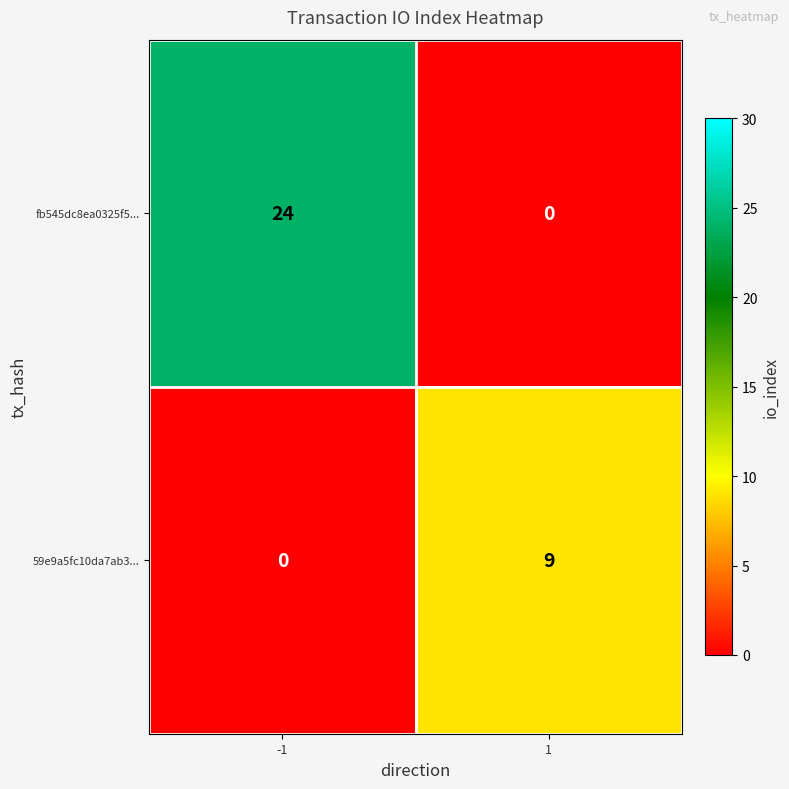

What is the maximum value shown in the chart?

24